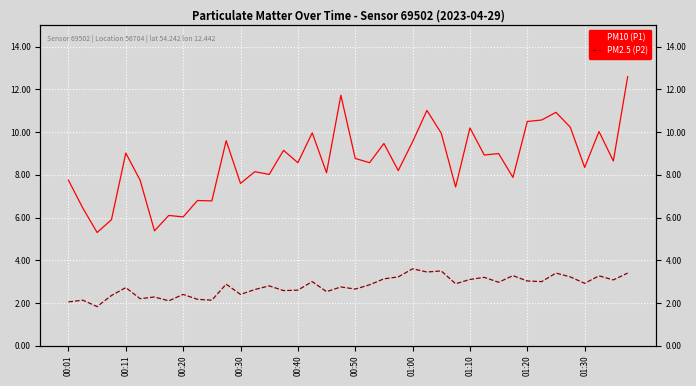

Count the number of data series in this chart.

2